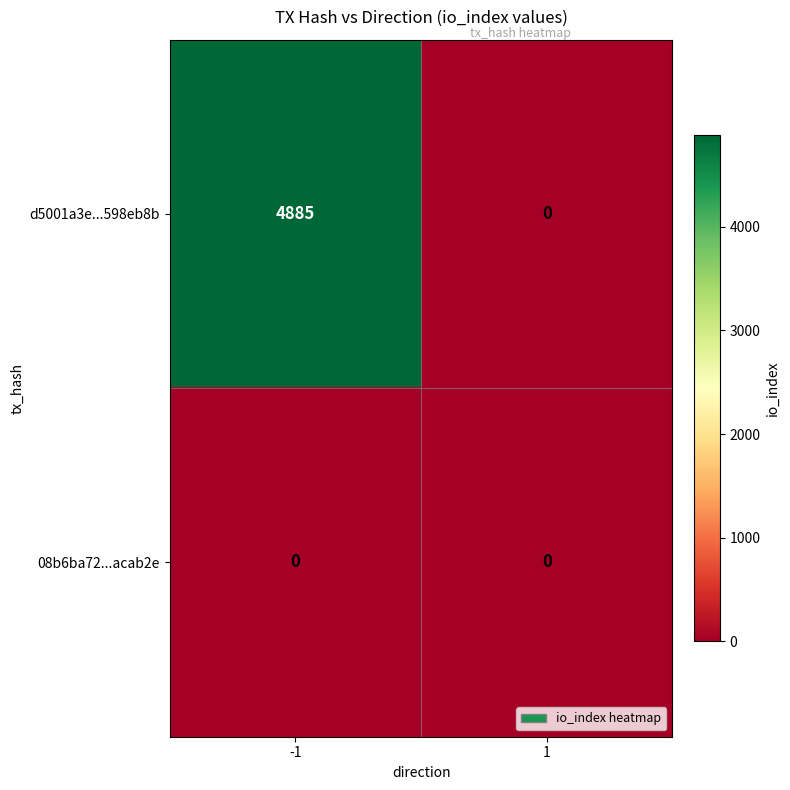

Reading right to left, extract all data points from this chart.

d5001a3e...598eb8b: 1=0	-1=4885
08b6ba72...acab2e: 1=0	-1=0